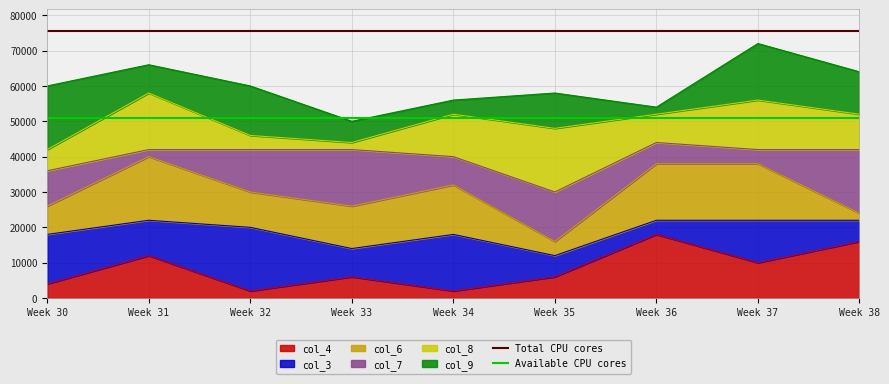

Read the Total CPU cores value at Week 38.

75600